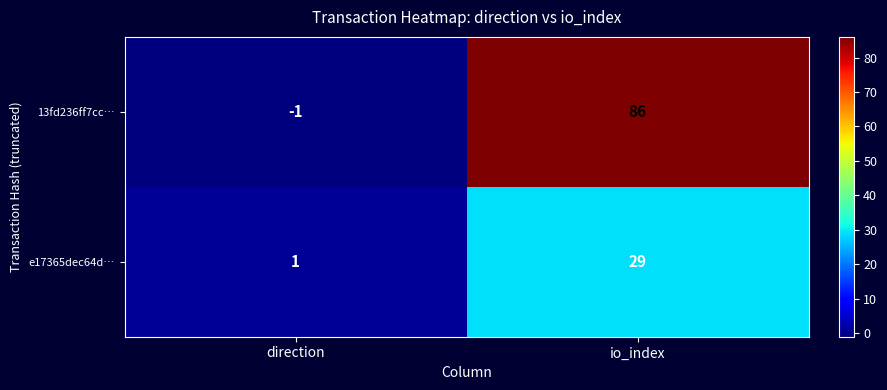

Reading left to right, list all the values displayed in this chart.

13fd236ff7cc…: direction=-1	io_index=86
e17365dec64d…: direction=1	io_index=29